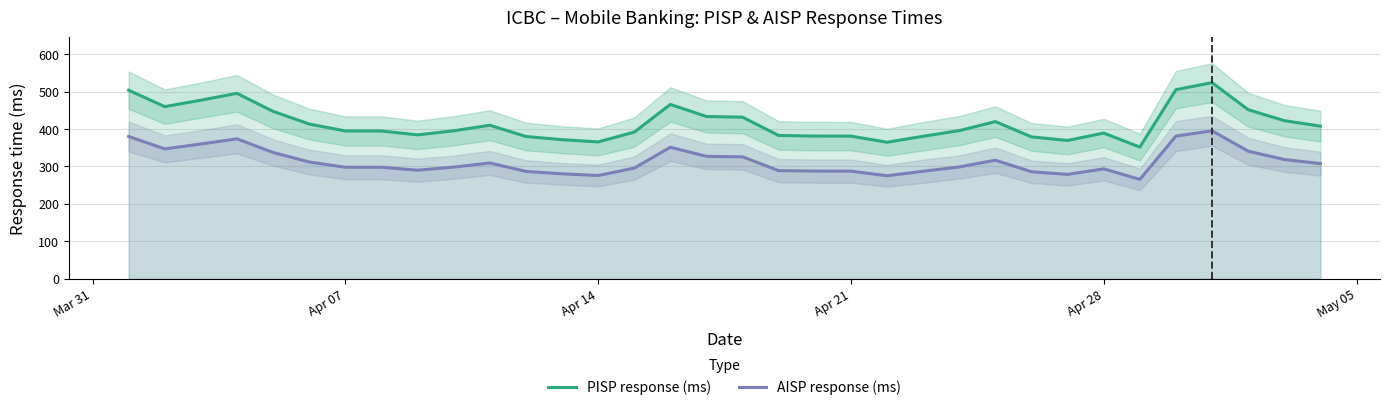

What is the minimum value for AISP response (ms)?

265.3